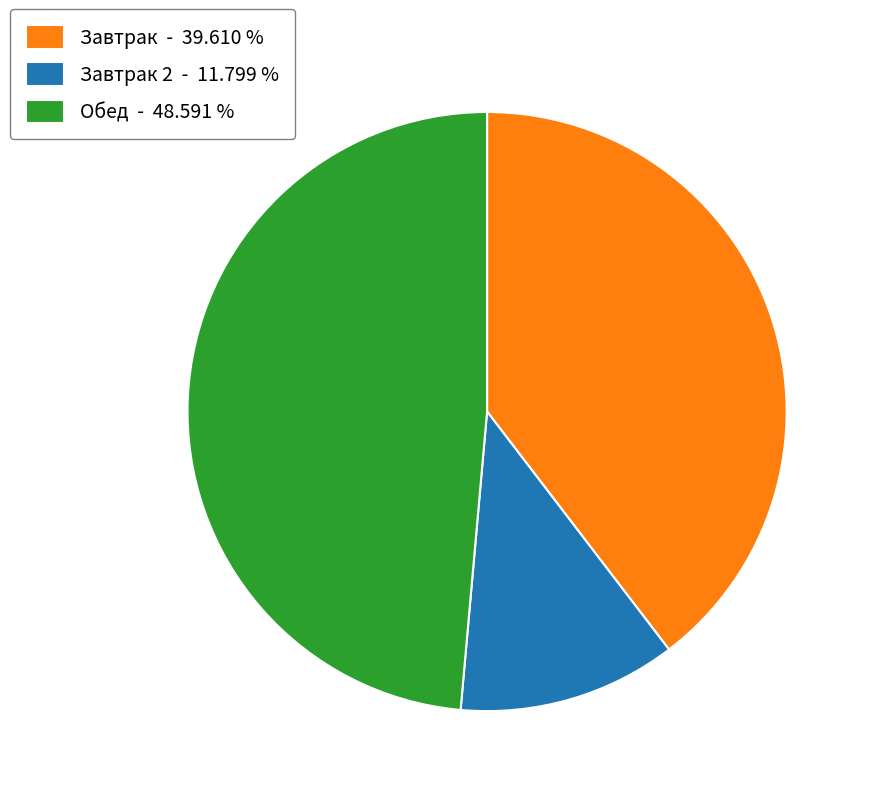

Is the sum of Завтрак 2 - 11.799 % and Завтрак - 39.610 % greater than half?

Yes